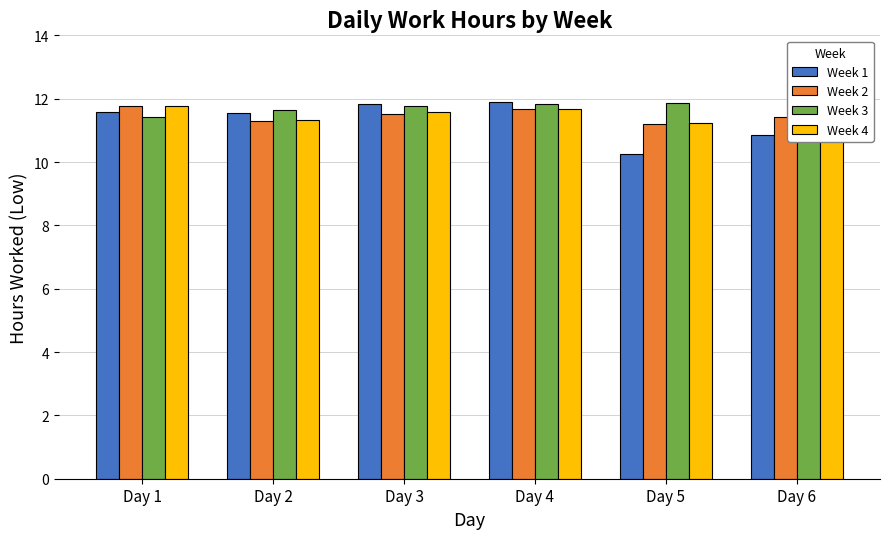

Is it true that Week 2 equals 11.2 at Day 5?

True